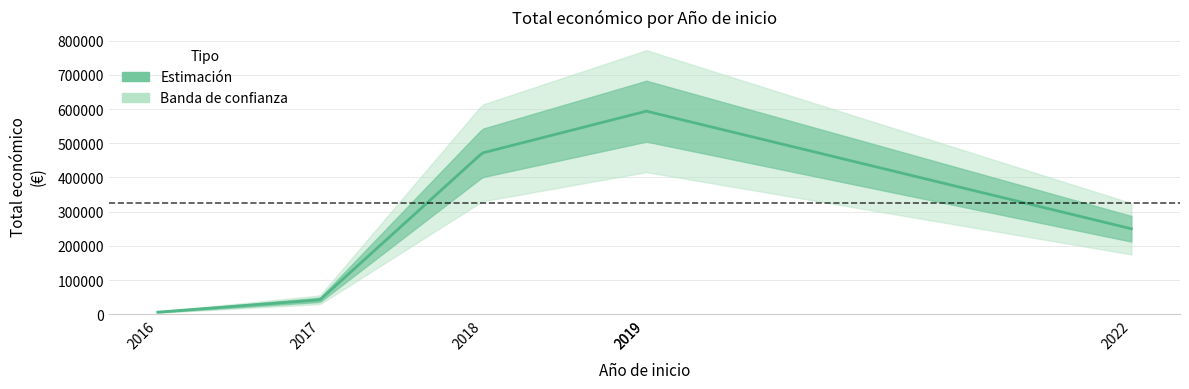

What value does the data have at 2016, to the nearest 100?

6000